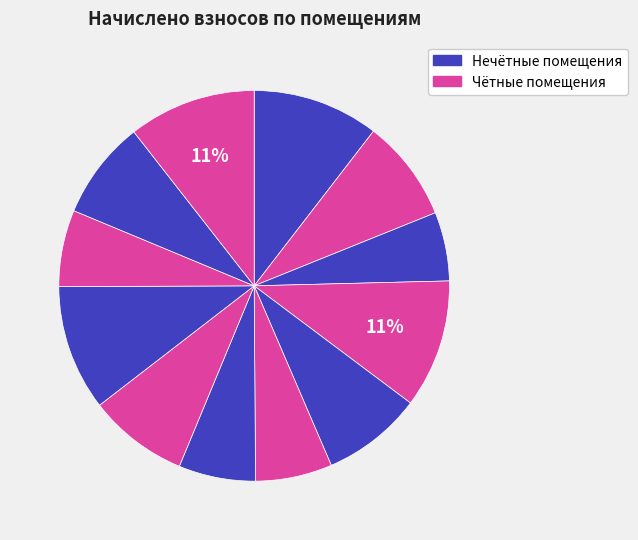

How many slices are in this pie chart?

12